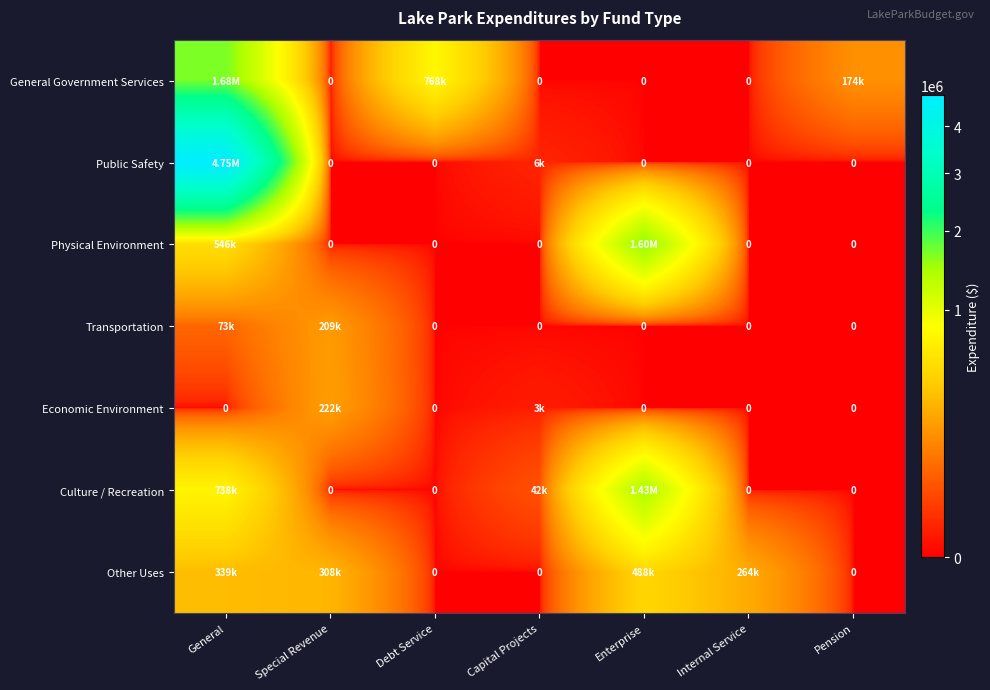

How many data points in Other Uses are less than 263613?

3